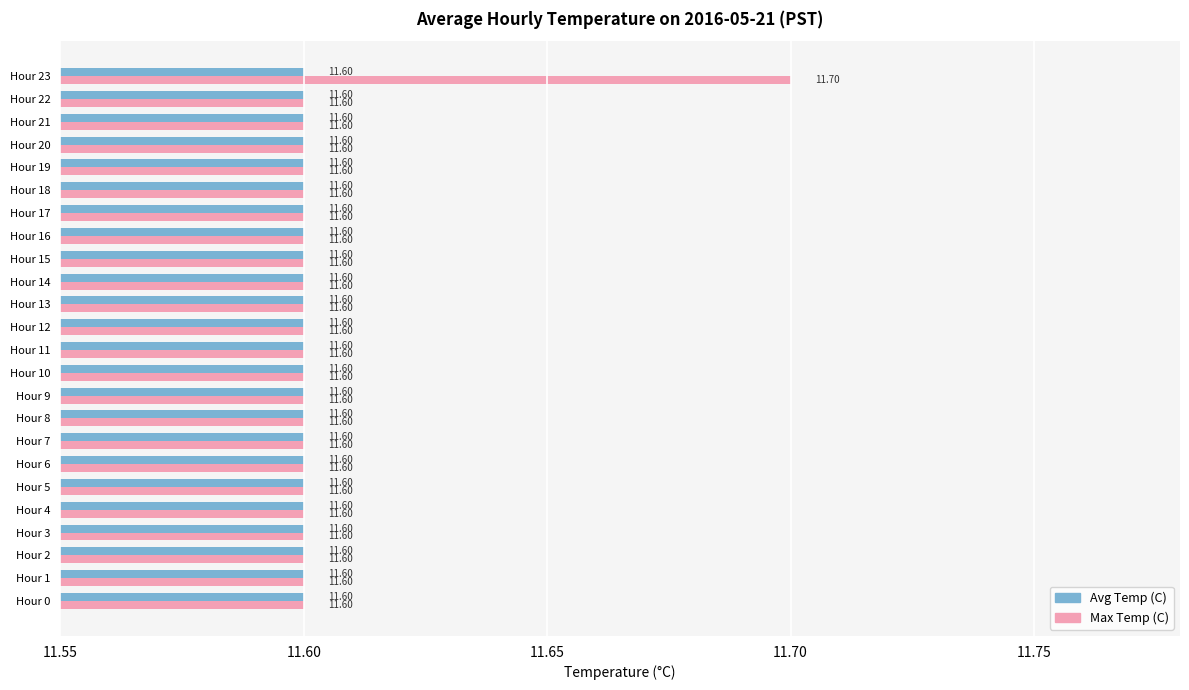

At how many categories does at least one series exceed 11?

24